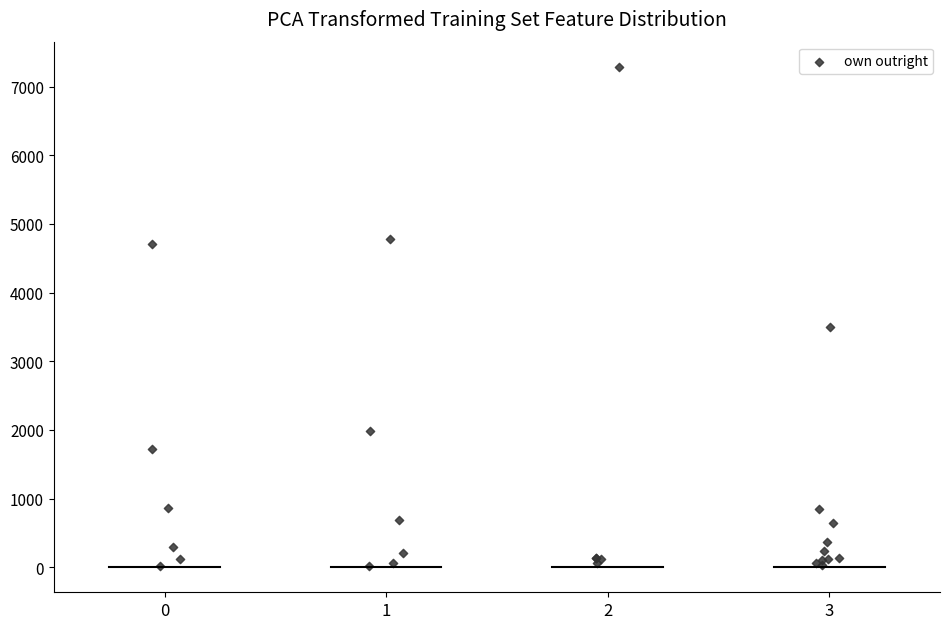

What Y value in the scatter plot is closest to 3650?

3501.8